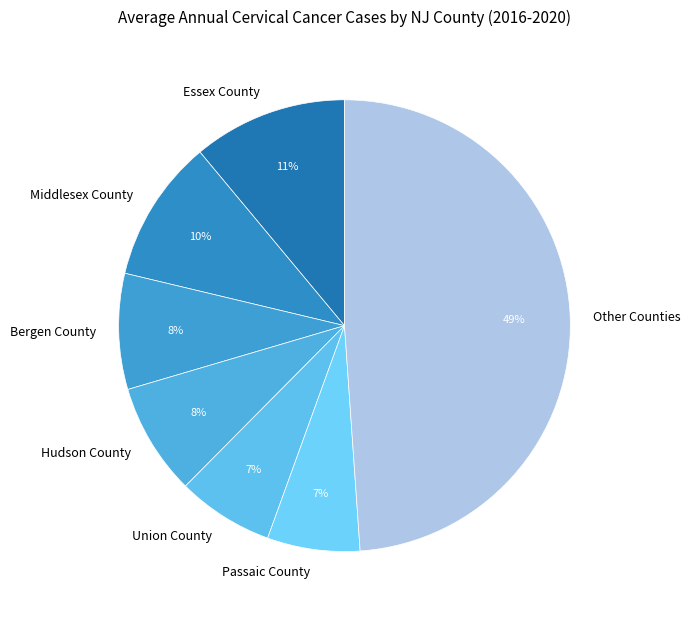

To the nearest percent, what is the average slice percentage?

14%